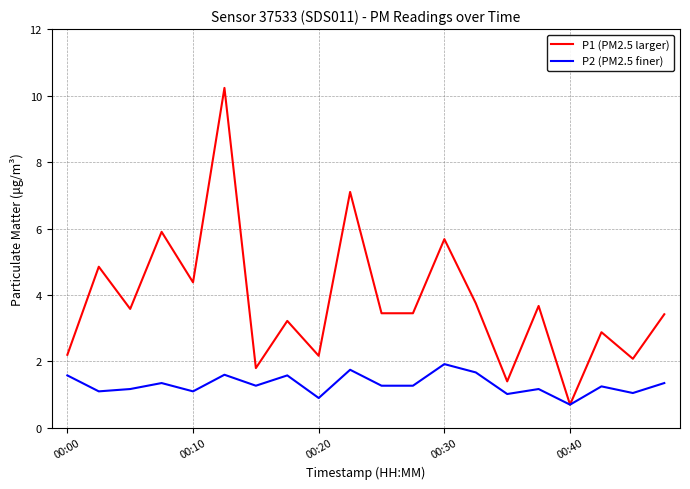

Rank the series by their average value, from lowest to highest.

P2 (PM2.5 finer), P1 (PM2.5 larger)